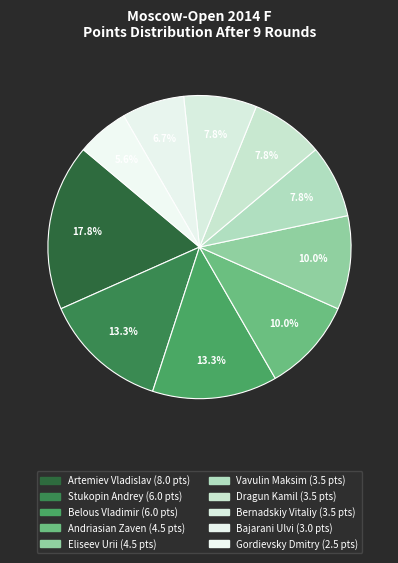

How many slices are in this pie chart?

10